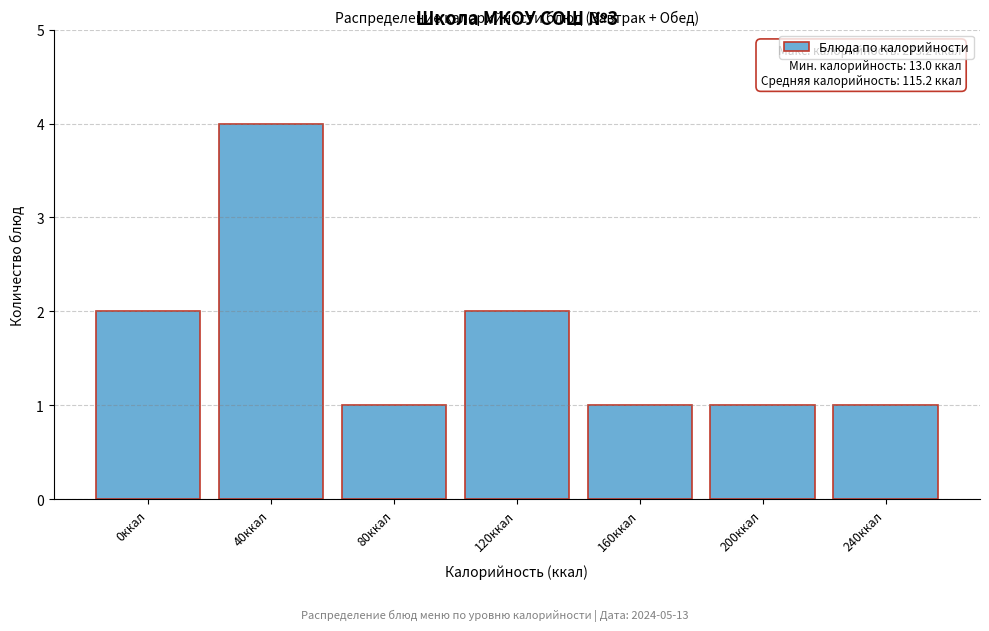

Reading right to left, extract all data points from this chart.

1	1	1	2	1	4	2